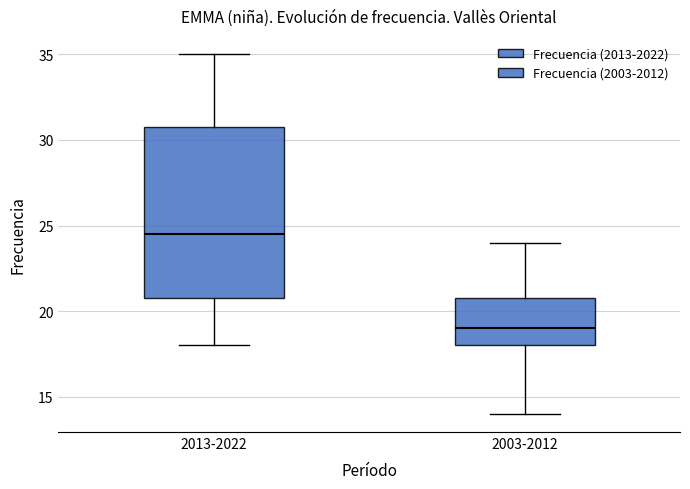

Reading left to right, read every box against the y-axis: the position of its median line, the range the box covers, and the ends of its whiskers. The values are not printed on the chart, so give them approximately, as read against the axis.

2013-2022: median 24.5, box 21.0 to 31.0, whiskers 18.0 to 35.0
2003-2012: median 19.0, box 18.0 to 21.0, whiskers 14.0 to 24.0